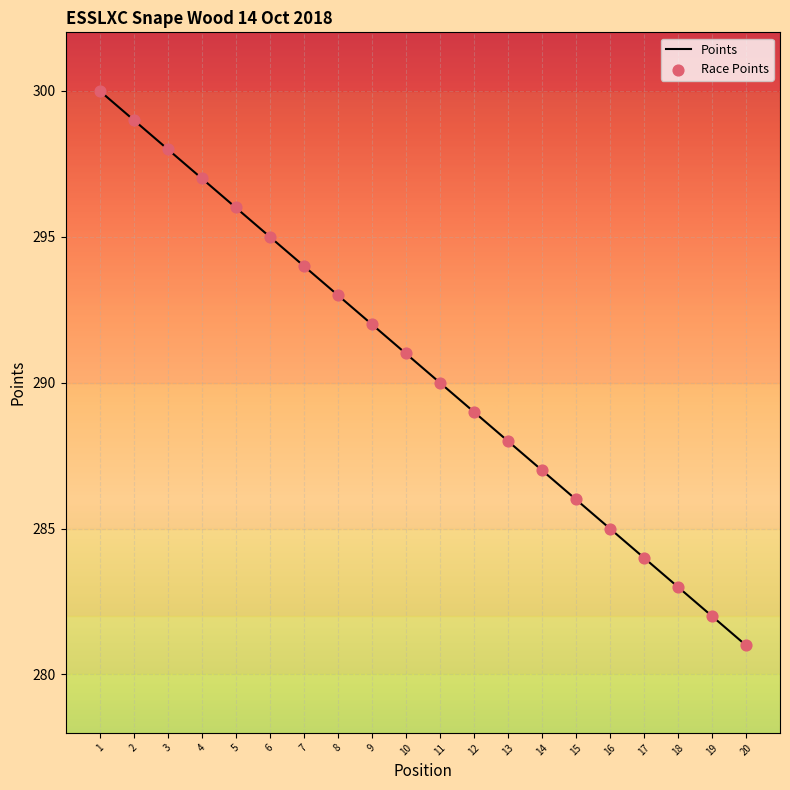

Which has a higher value, 19 or 8?

8